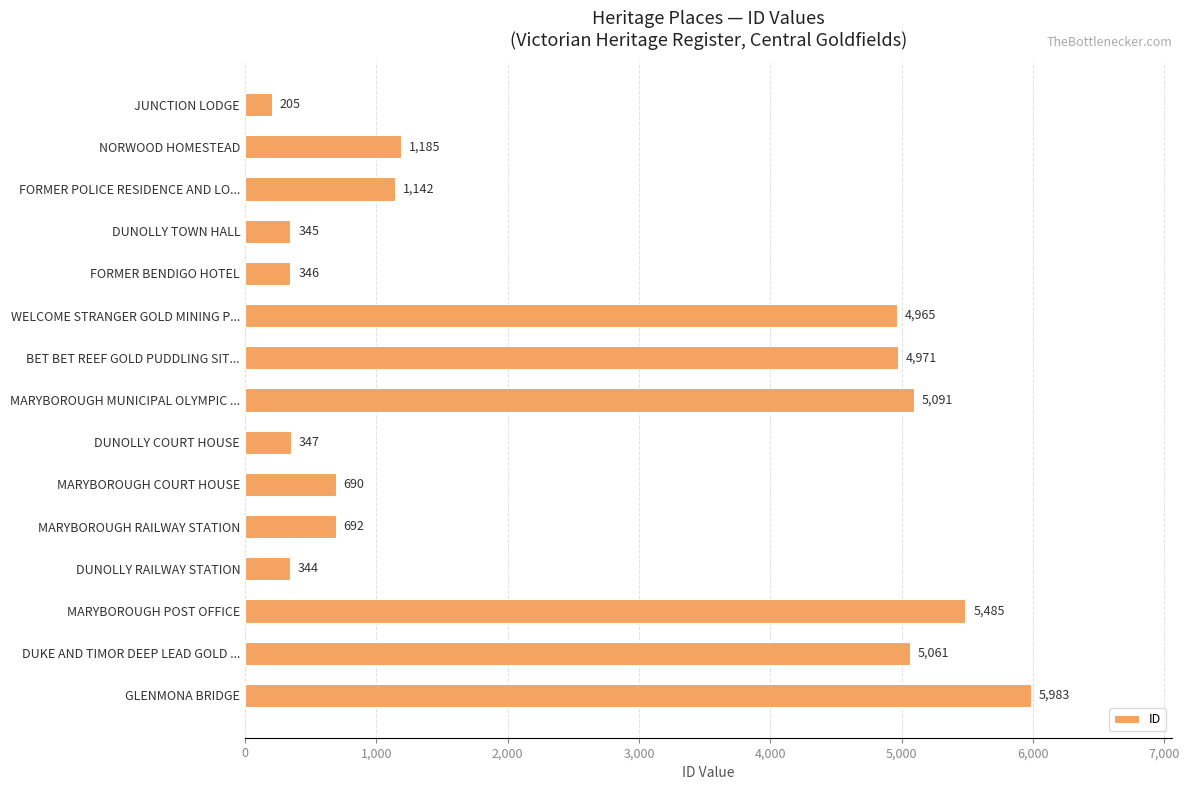

Reading top to bottom, what are all the values shown in this chart?

JUNCTION LODGE=205	NORWOOD HOMESTEAD=1185	FORMER POLICE RESIDENCE AND LO...=1142	DUNOLLY TOWN HALL=345	FORMER BENDIGO HOTEL=346	WELCOME STRANGER GOLD MINING P...=4965	BET BET REEF GOLD PUDDLING SIT...=4971	MARYBOROUGH MUNICIPAL OLYMPIC ...=5091	DUNOLLY COURT HOUSE=347	MARYBOROUGH COURT HOUSE=690	MARYBOROUGH RAILWAY STATION=692	DUNOLLY RAILWAY STATION=344	MARYBOROUGH POST OFFICE=5485	DUKE AND TIMOR DEEP LEAD GOLD ...=5061	GLENMONA BRIDGE=5983